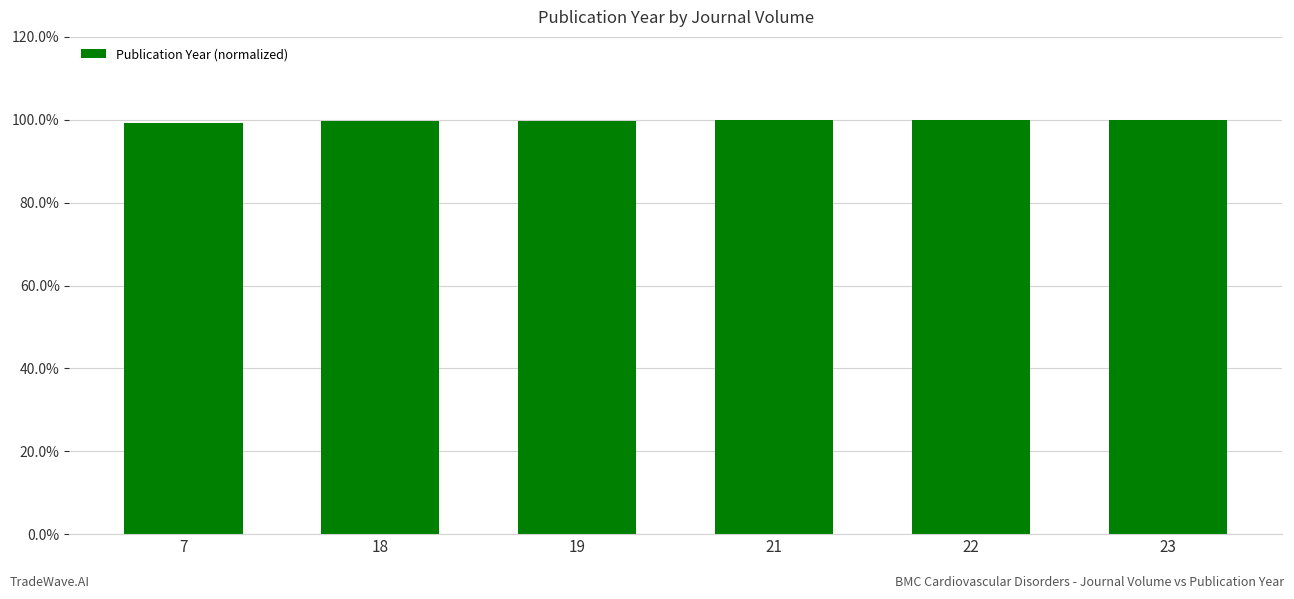

At which label is the value closest to 0?

7